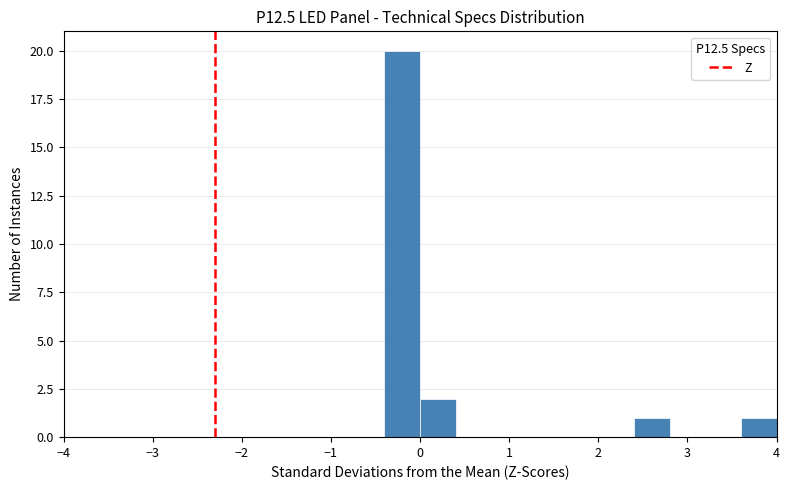

Reading left to right, list every bar in this chart as the range it spans on the x-axis followed by its height. The values are not printed on the chart, so give them approximately, as read against the axis.

-4.0 to -3.6: 0
-3.6 to -3.2: 0
-3.2 to -2.8: 0
-2.8 to -2.4: 0
-2.4 to -2.0: 0
-2.0 to -1.6: 0
-1.6 to -1.2: 0
-1.2 to -0.8: 0
-0.8 to -0.4: 0
-0.4 to 0.0: 20
0.0 to 0.4: 2
0.4 to 0.8: 0
0.8 to 1.2: 0
1.2 to 1.6: 0
1.6 to 2.0: 0
2.0 to 2.4: 0
2.4 to 2.8: 1
2.8 to 3.2: 0
3.2 to 3.6: 0
3.6 to 4.0: 1